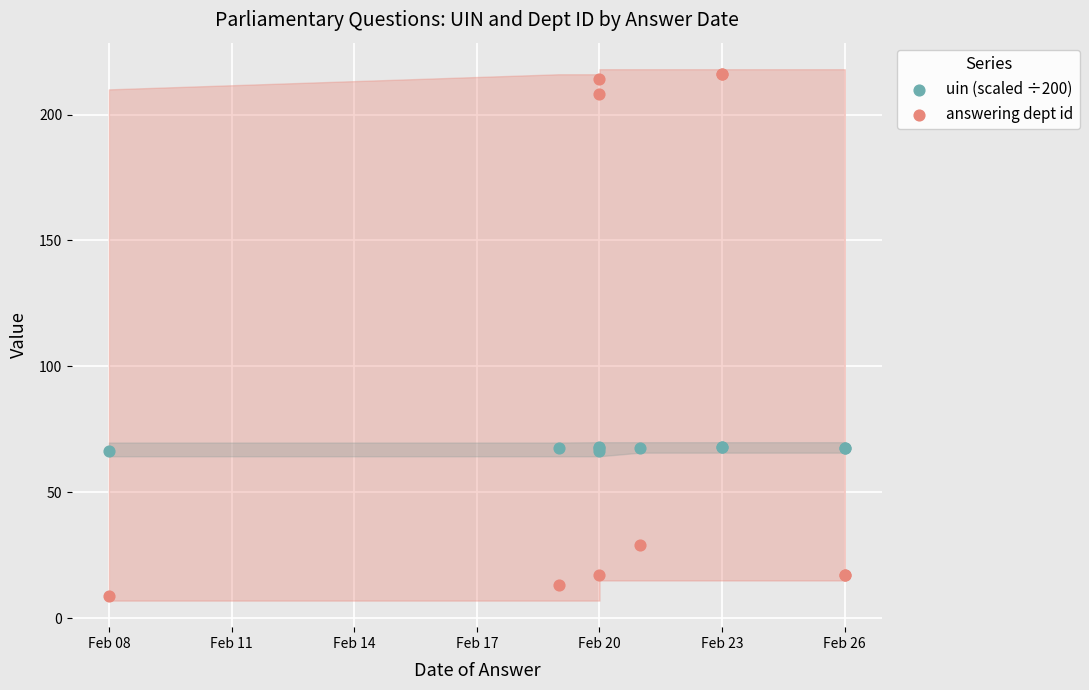

Which series contains the highest Y value?

answering dept id